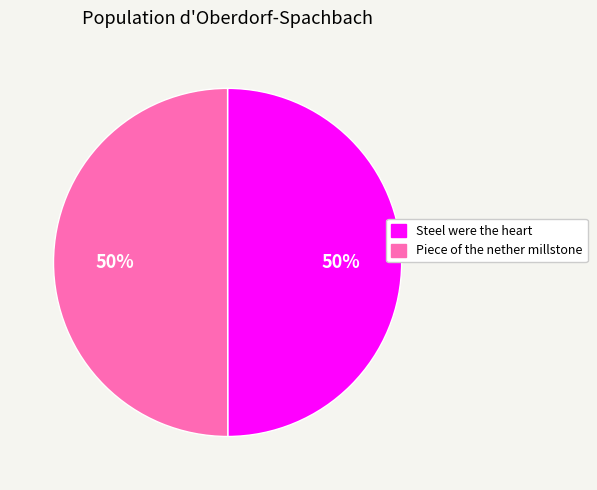

To the nearest percent, what portion does Piece of the nether millstone represent?

50%